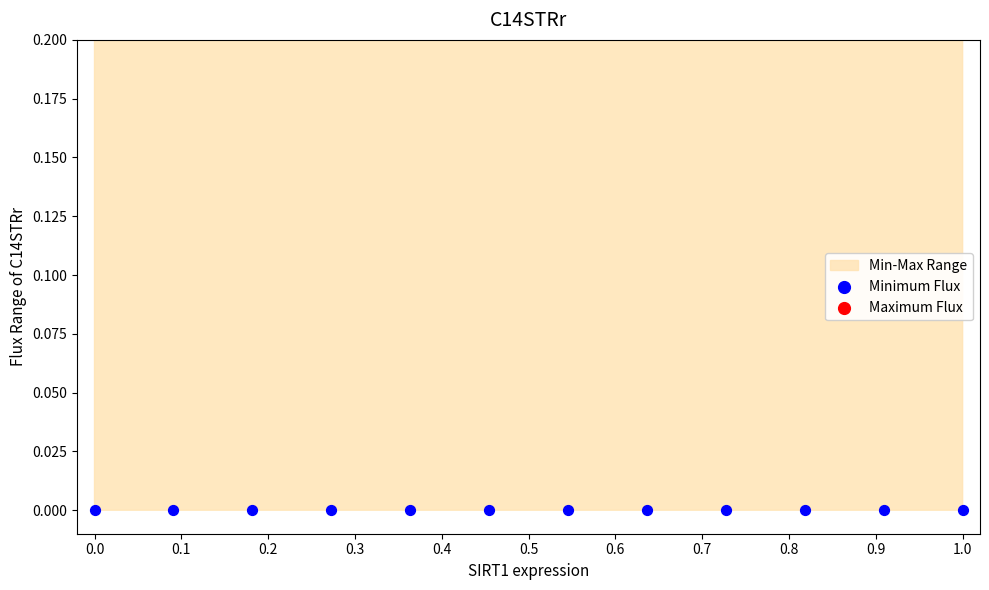

Which series has the largest Y range (max minus min)?

Maximum Flux